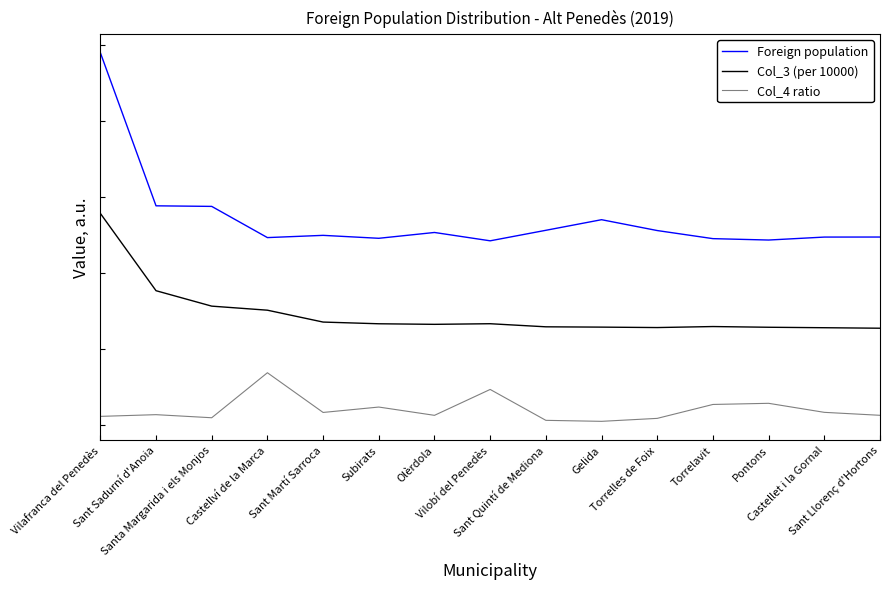

Rank the series by their average value, from highest to lowest.

Foreign population, Col_3 (per 10000), Col_4 ratio